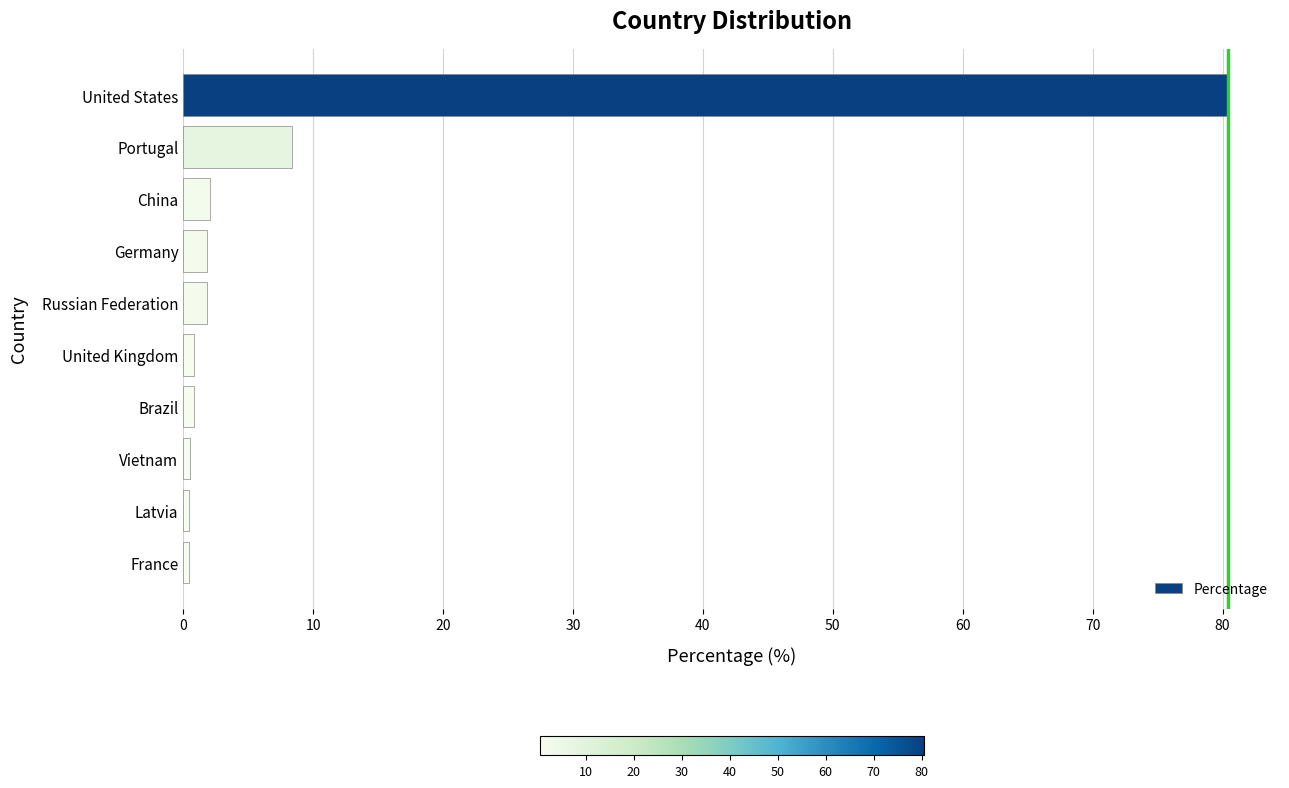

Where is the data nearest to the value 40?

Portugal